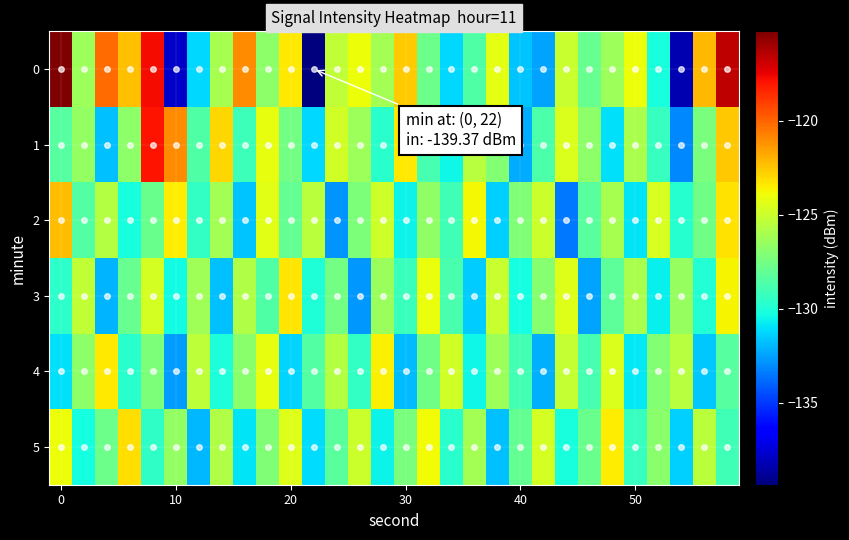

List the series in order of their peak value, highest first.

0, 1, 2, 5, 3, 4